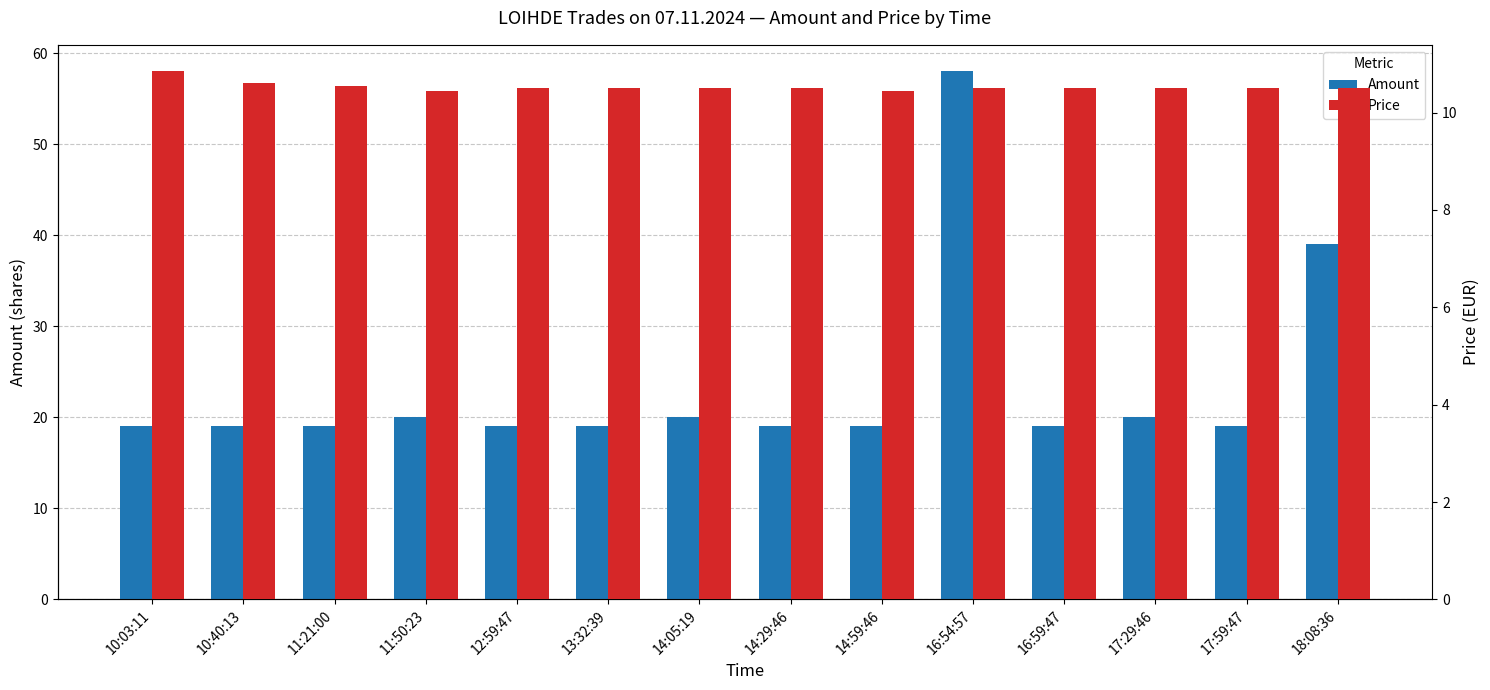

At which category does the chart reach its minimum across all series?

11:50:23